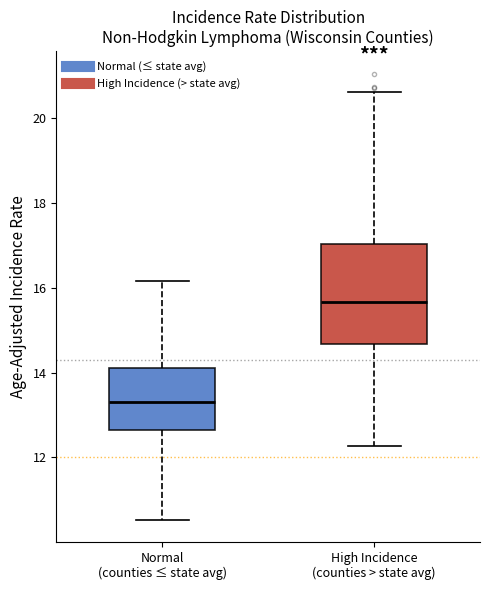

Which box's median line is the lowest?

Normal (counties ≤ state avg)